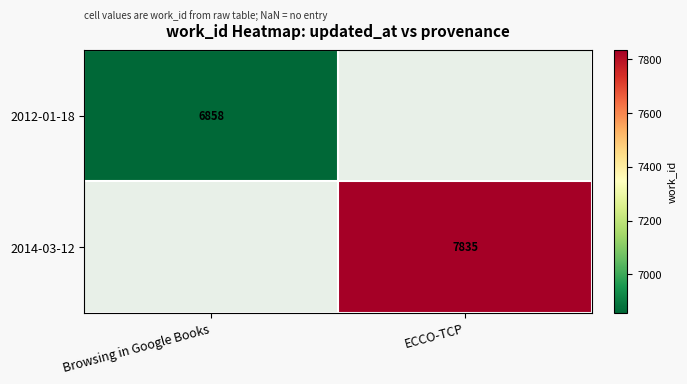

What is the maximum value shown in the chart?

7835.0